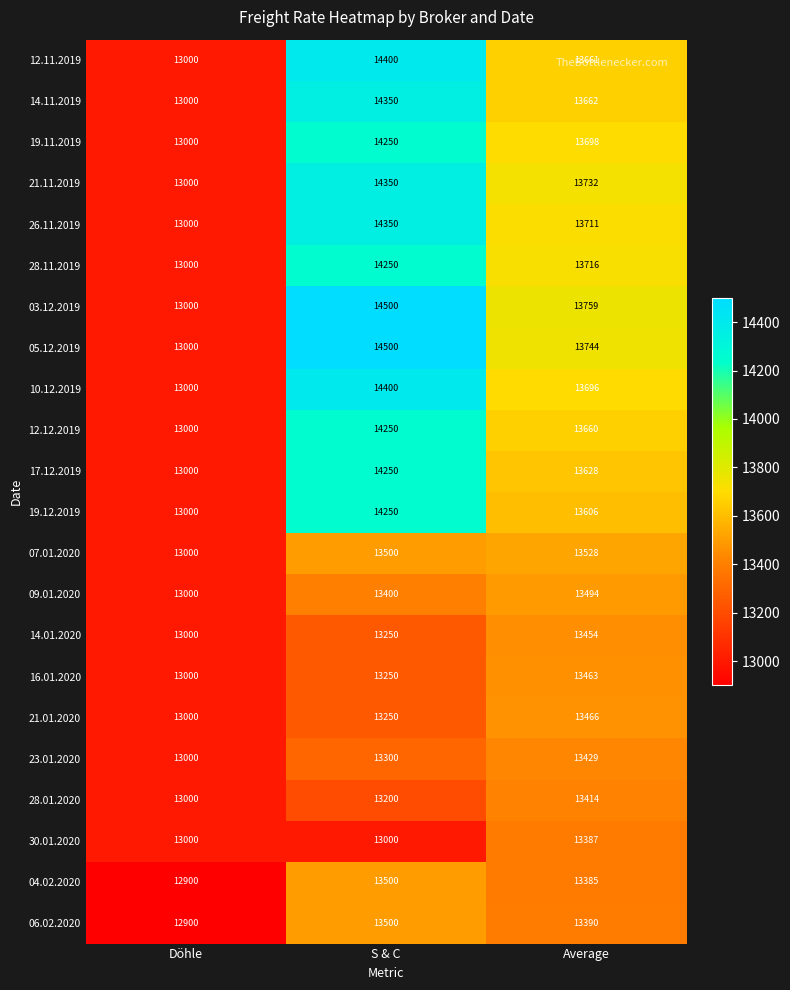

Rank the series at Average from lowest to highest value.

04.02.2020, 30.01.2020, 06.02.2020, 28.01.2020, 23.01.2020, 14.01.2020, 16.01.2020, 21.01.2020, 09.01.2020, 07.01.2020, 19.12.2019, 17.12.2019, 12.12.2019, 12.11.2019, 14.11.2019, 10.12.2019, 19.11.2019, 26.11.2019, 28.11.2019, 21.11.2019, 05.12.2019, 03.12.2019